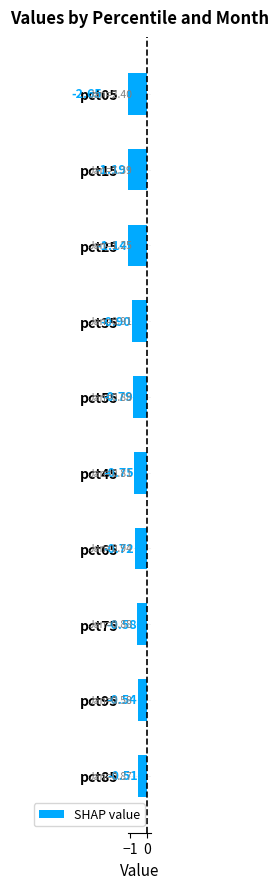

What is the difference between the second highest and minimum values?

2.1